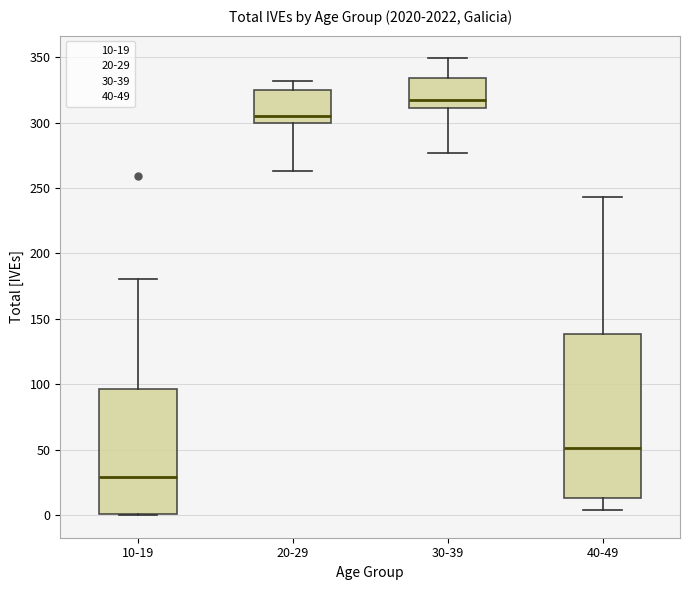

Where does the upper whisker of the box for 20-29 end on the y-axis? The values are not printed on the chart, so give them approximately, as read against the axis.

330